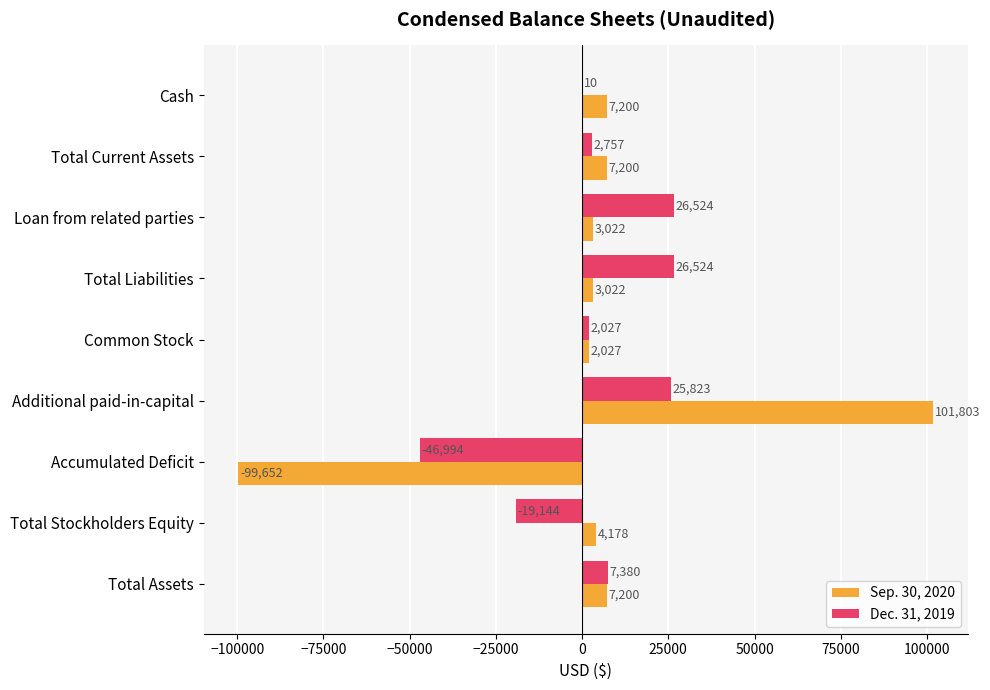

What is the sum of all Sep. 30, 2020 values?

36000